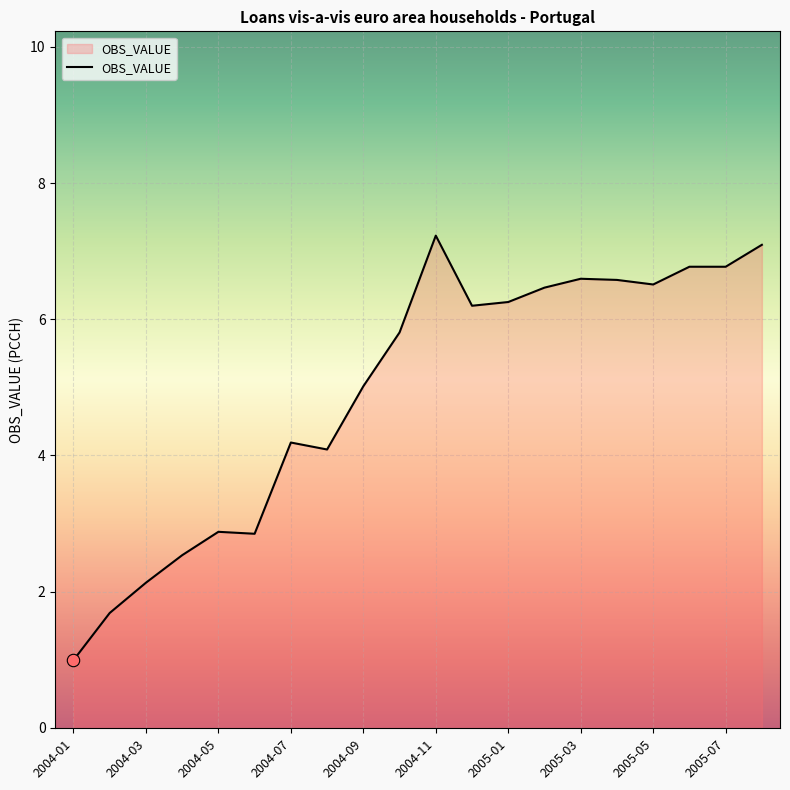

Between 2005-05 and 2004-01, which is larger?

2005-05